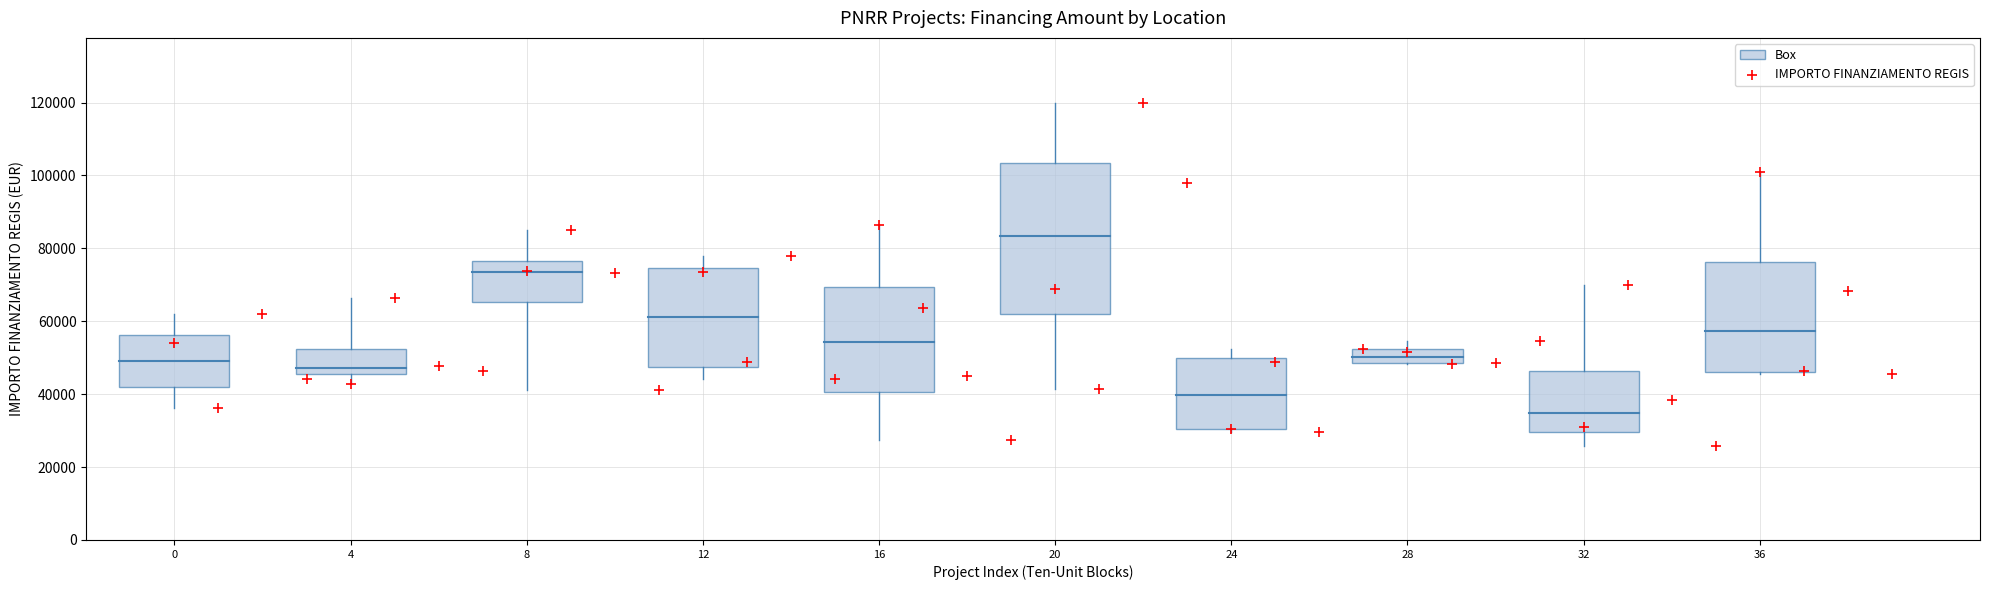

How many points are shown in the scatter plot?

40